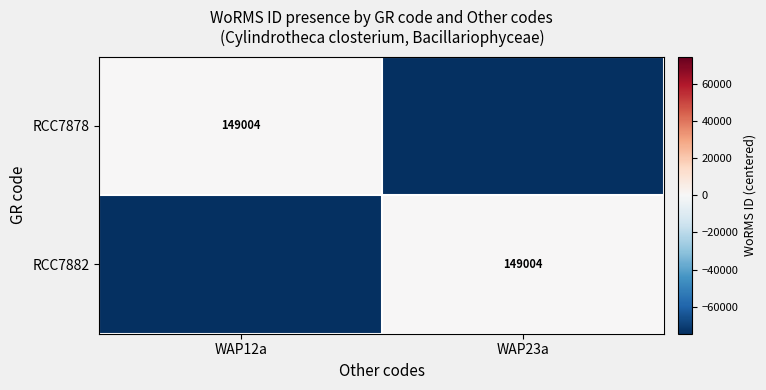

True or false: RCC7878 has a value of 149004 at WAP12a.

True